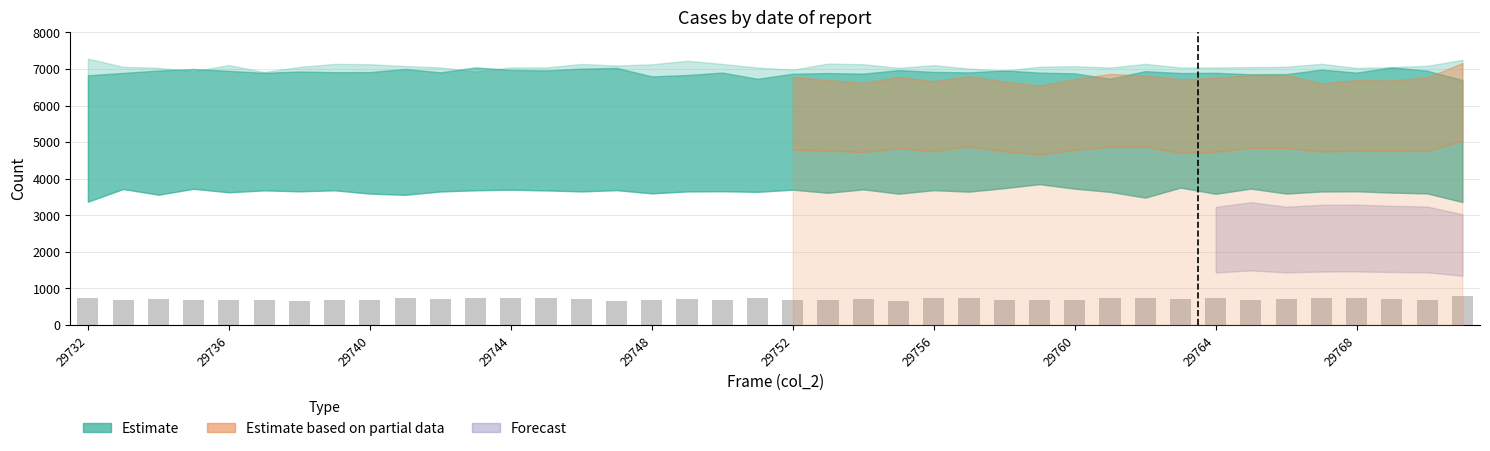

What is the greatest value displayed?

781